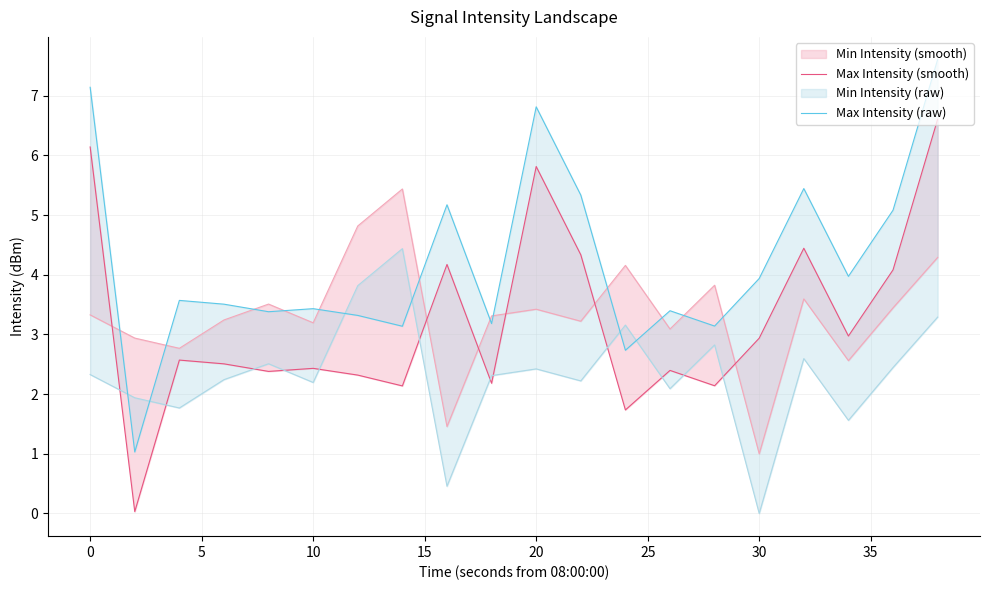

List the series in order of their peak value, highest first.

Max Intensity (raw), Max Intensity (smooth)